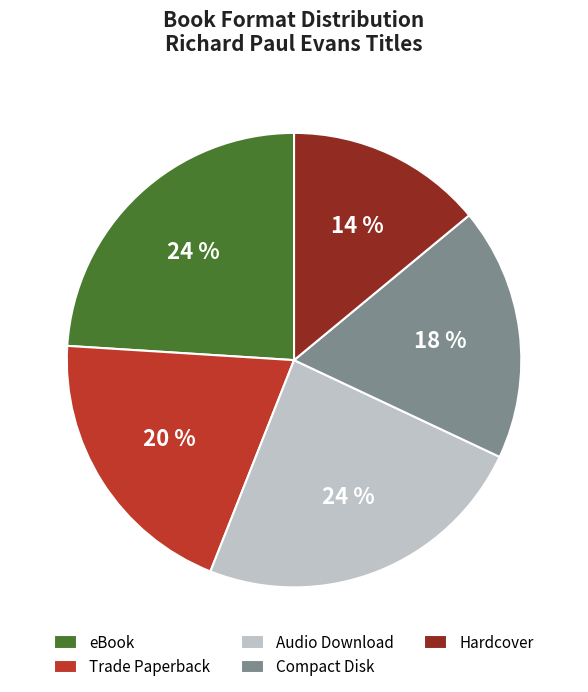

Do Trade Paperback and Compact Disk together represent more than half of the pie?

No